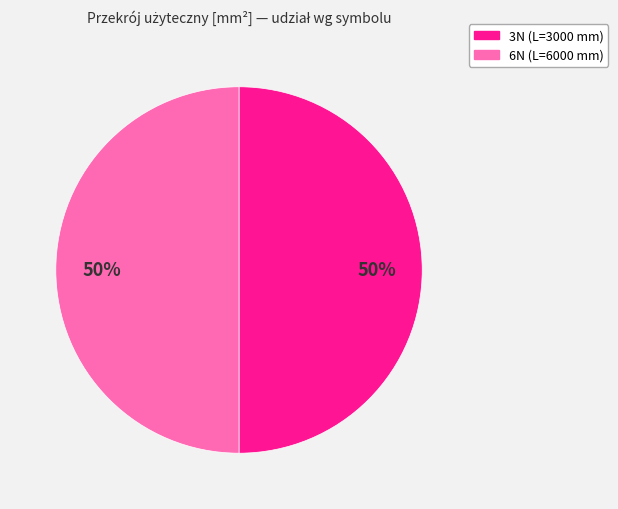

To the nearest percent, what is the average slice percentage?

50%